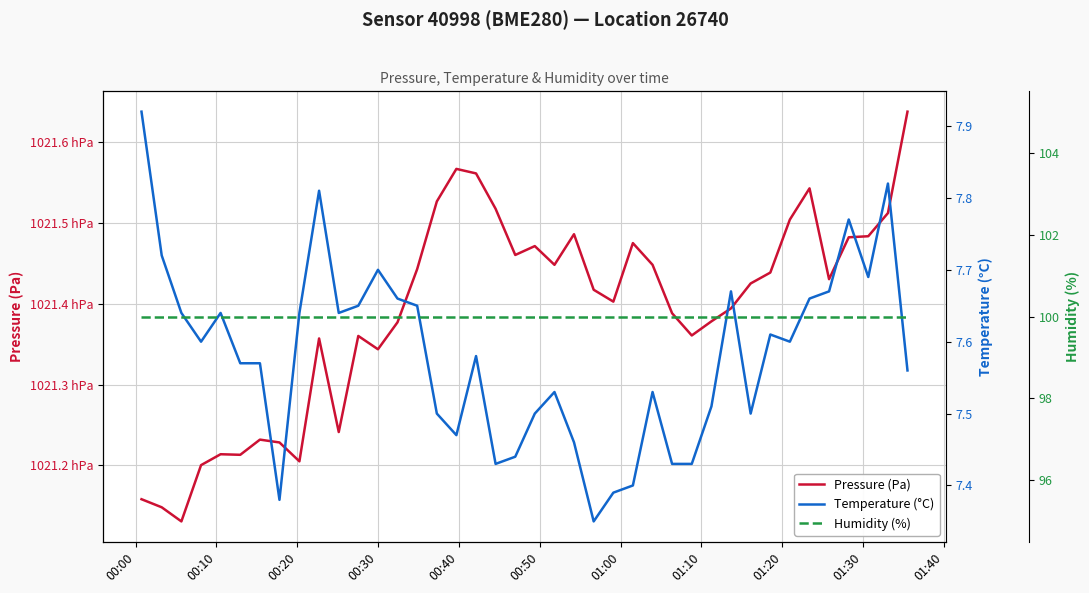

What is the average value of the Humidity (%) series?

100.0